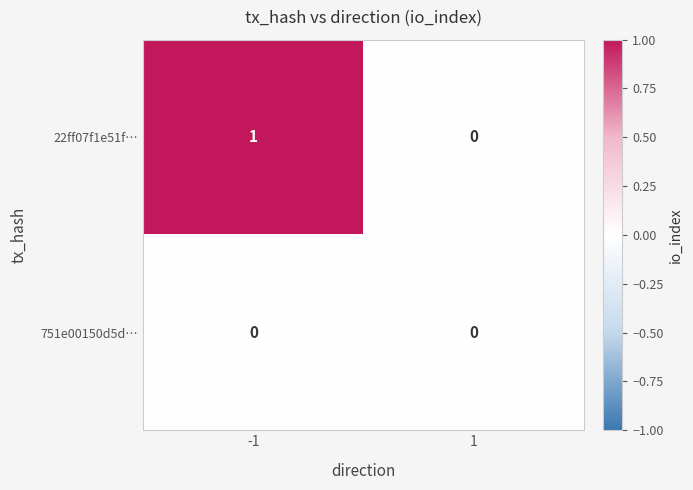

Rank the series at -1 from highest to lowest value.

22ff07f1e51f…, 751e00150d5d…